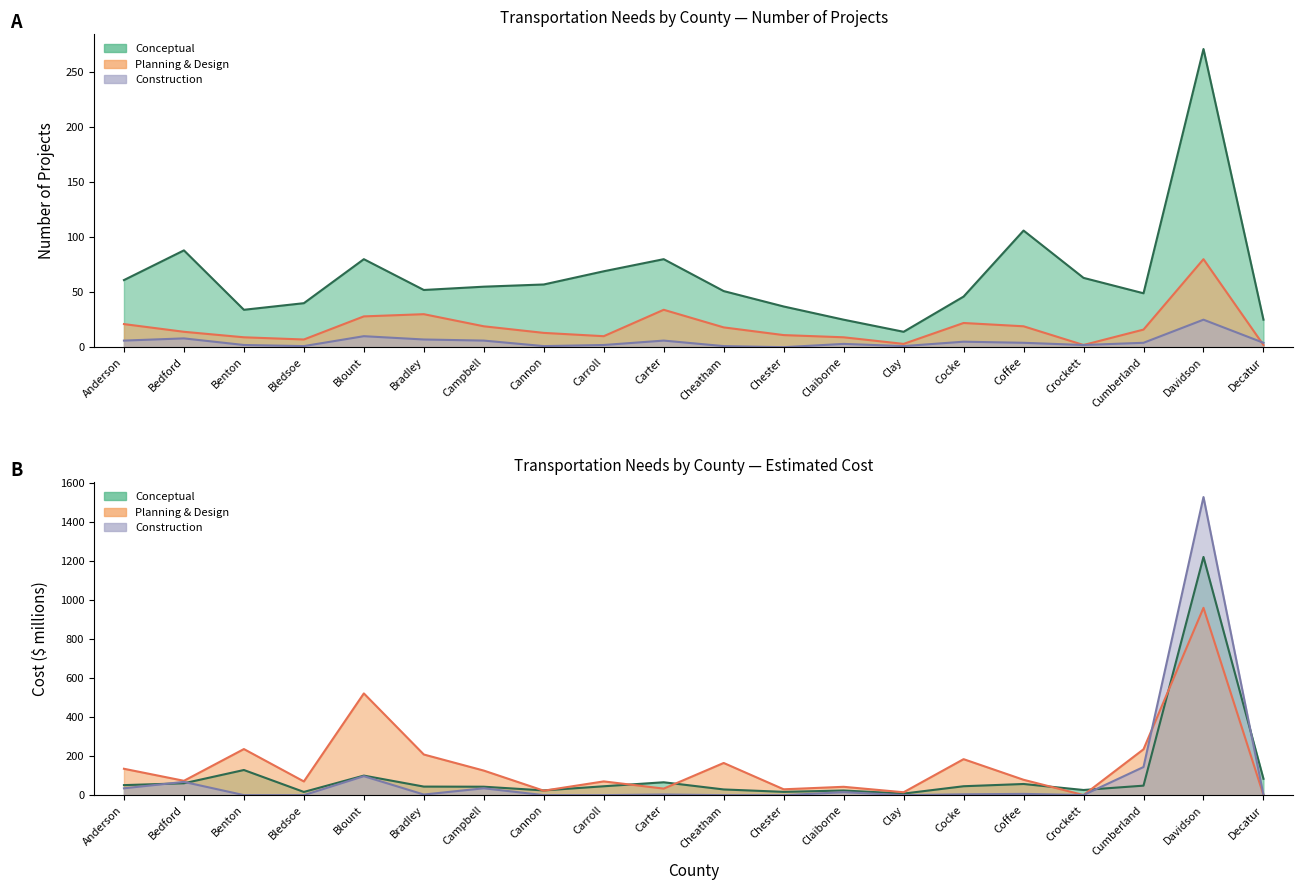

Which series has the largest total across all categories?

Planning Cost